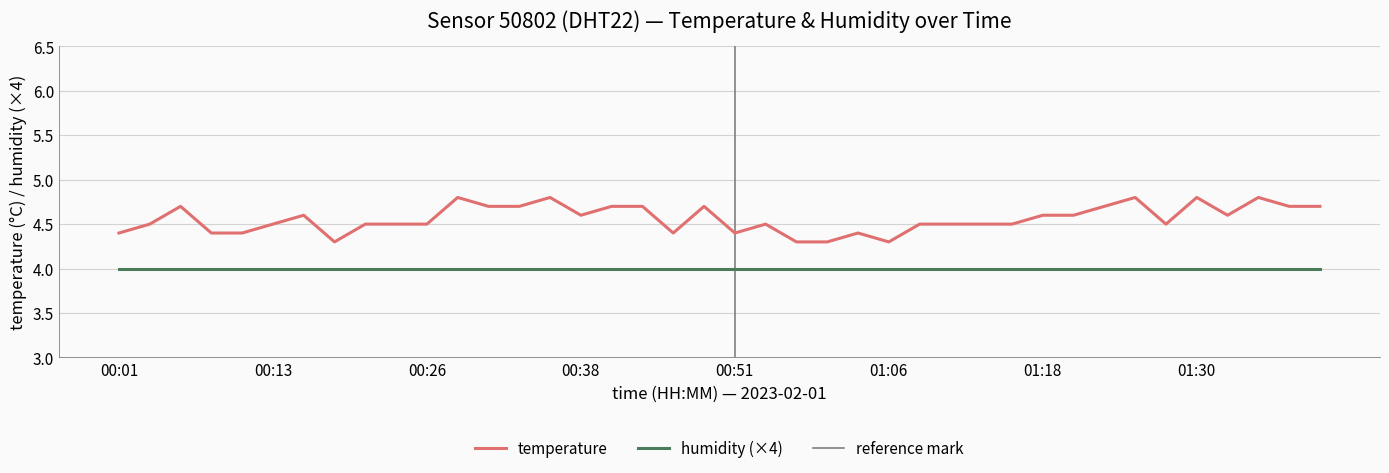

What is the difference between the values at 01:30 and 00:53?

0.3